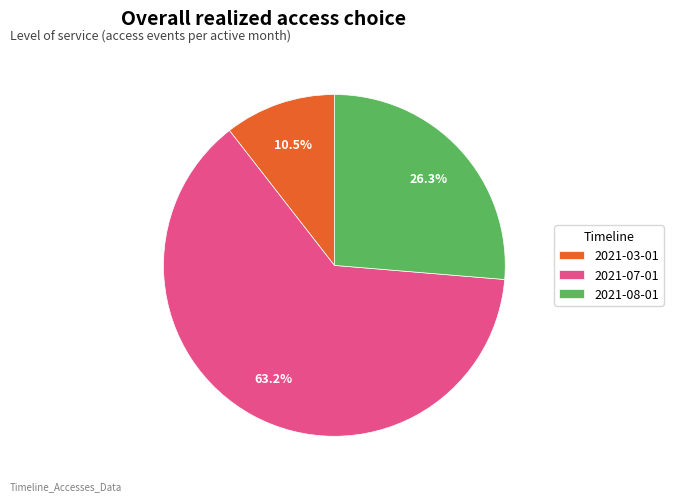

Is it true that 2021-03-01 is 1% of the pie?

False